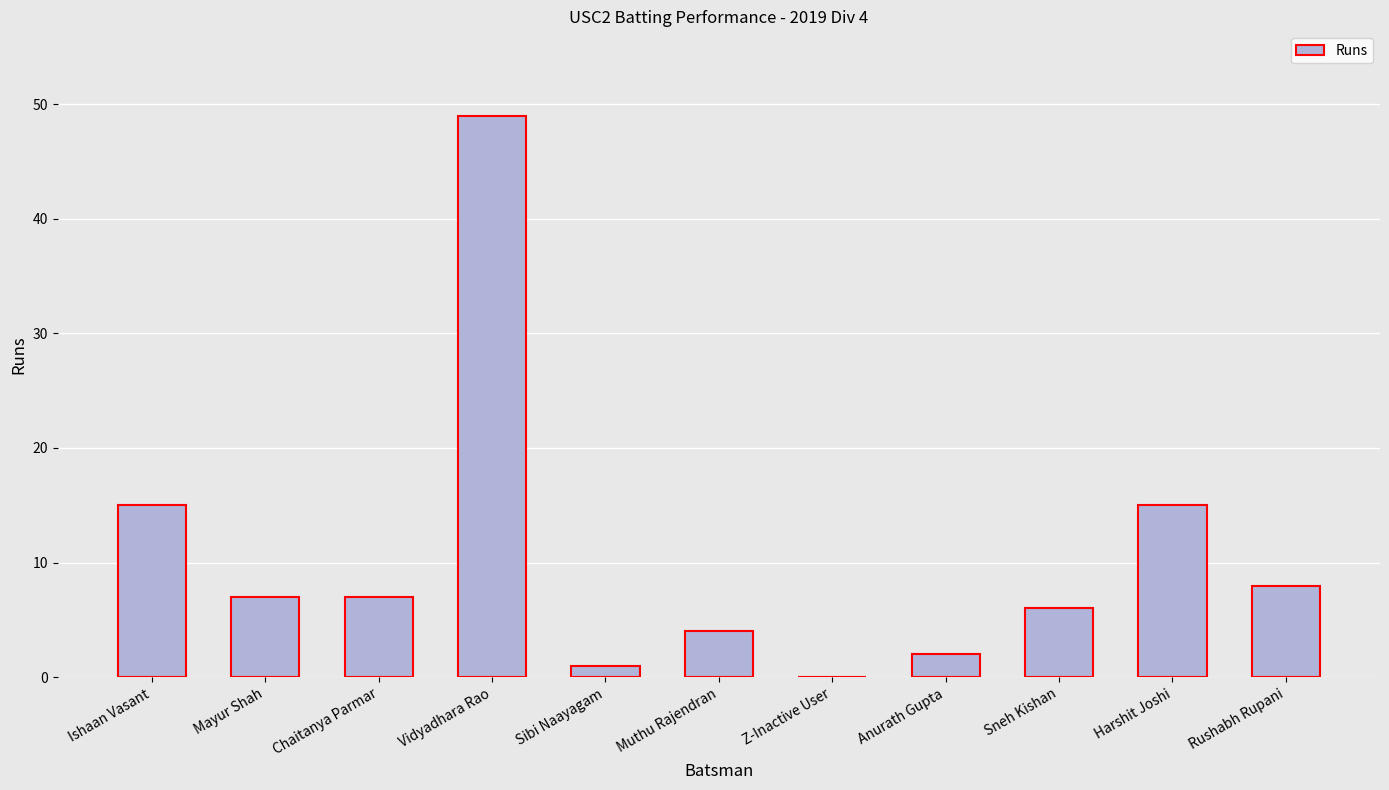

What is the change in value from Anurath Gupta to Harshit Joshi?

+13